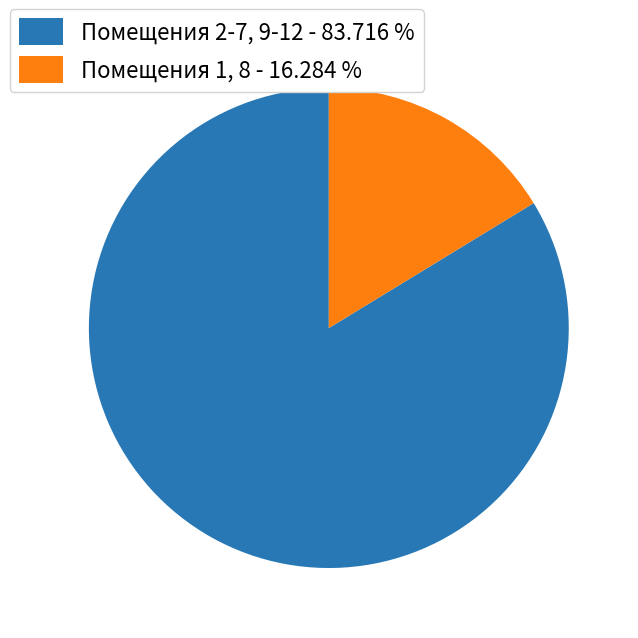

Does any single category account for the majority?

Yes